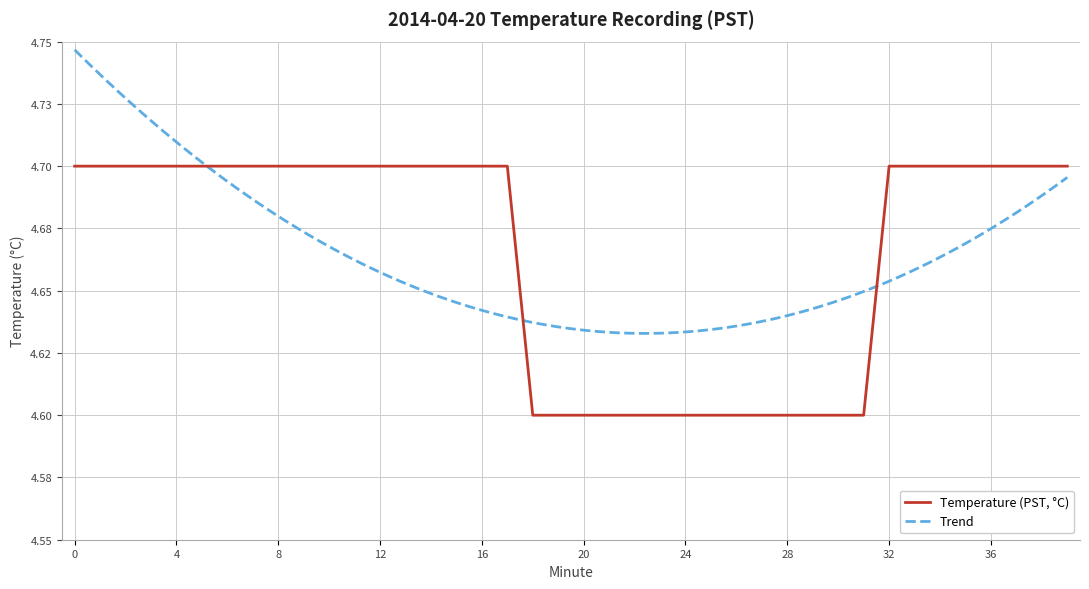

Rank the categories by value from highest to lowest.

0, 1, 2, 3, 4, 5, 6, 7, 8, 9, 10, 11, 12, 13, 14, 15, 16, 17, 32, 33, 34, 35, 36, 37, 38, 39, 18, 19, 20, 21, 22, 23, 24, 25, 26, 27, 28, 29, 30, 31